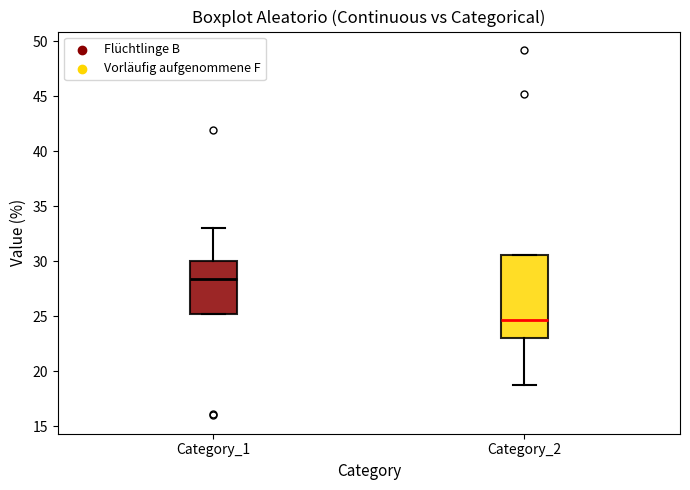

Comparing the boxes themselves (not the whiskers), which one is the tallest?

Category_2